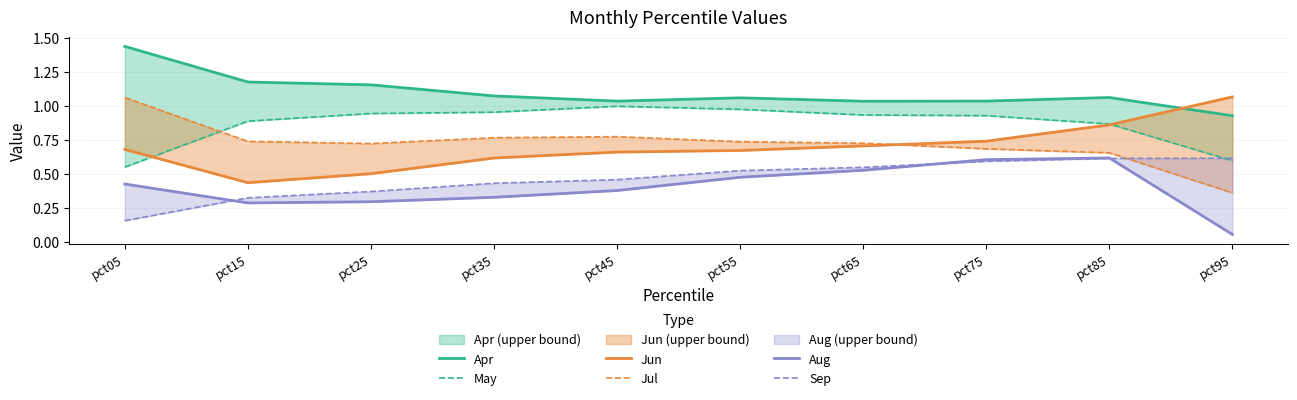

What are all the series names shown in the legend?

Apr, May, Jun, Jul, Aug, Sep